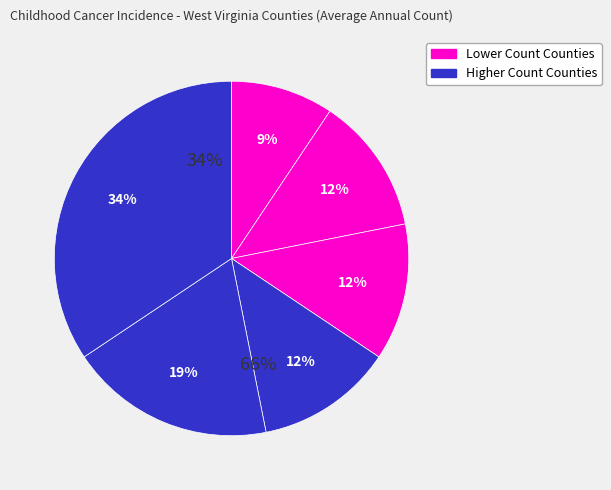

The Kanawha County slice represents 34% of the pie. True or false?

True